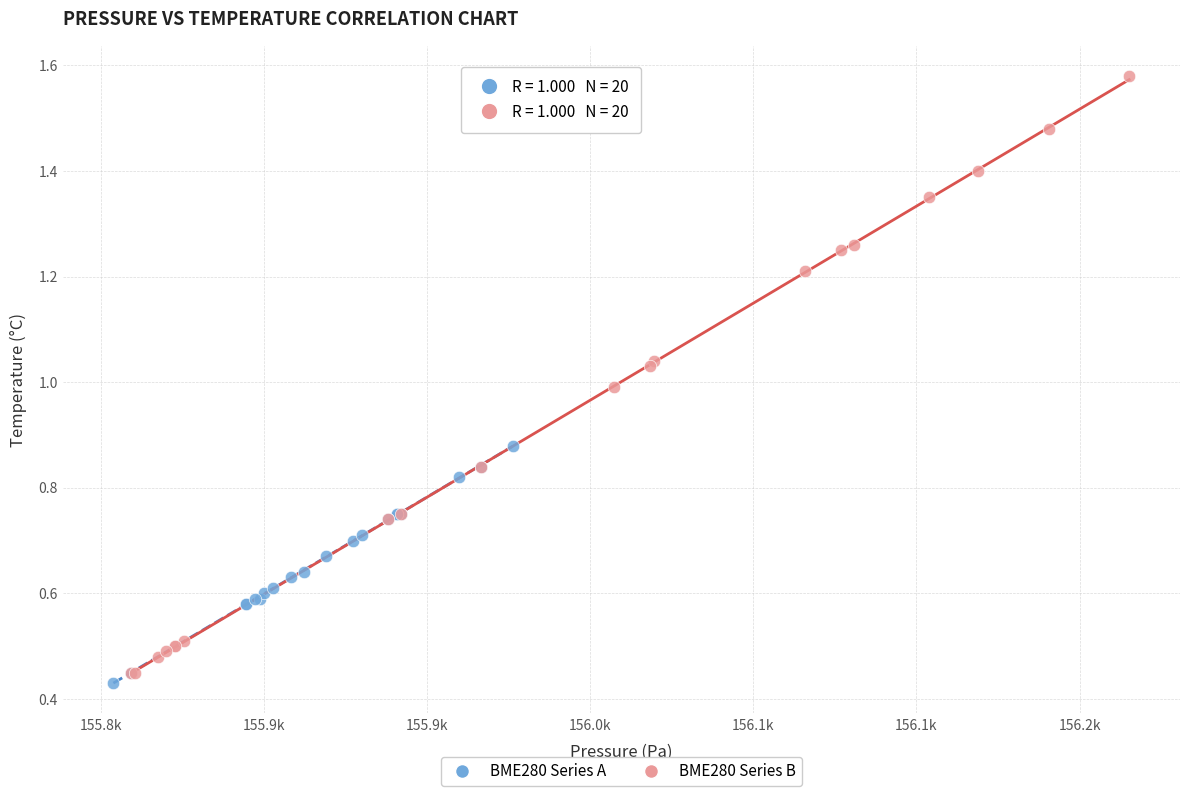

Which series contains the lowest Y value?

BME280 Series A